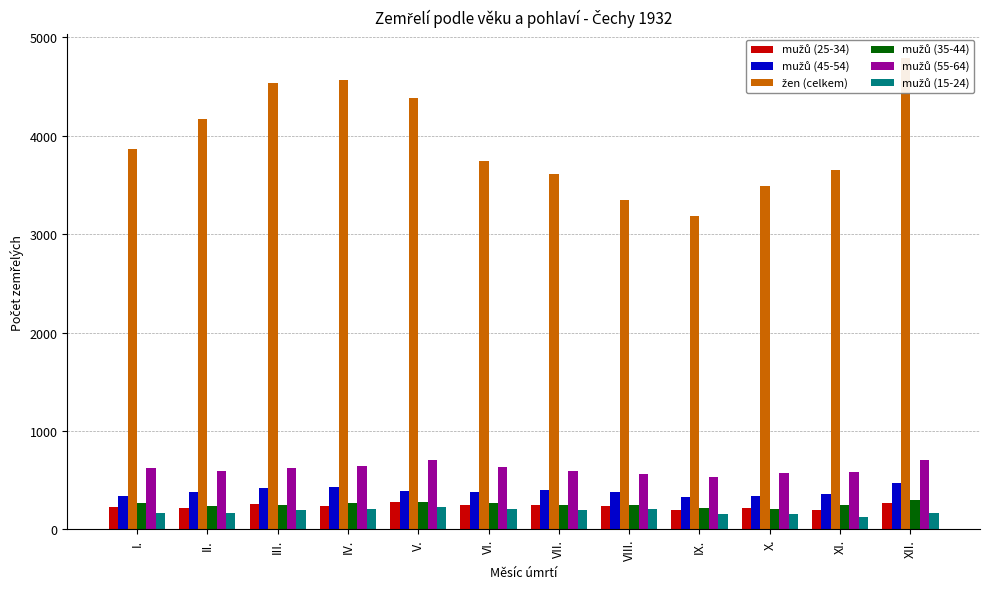

The mužů (45-54) series shows 236 at VII.. True or false?

False